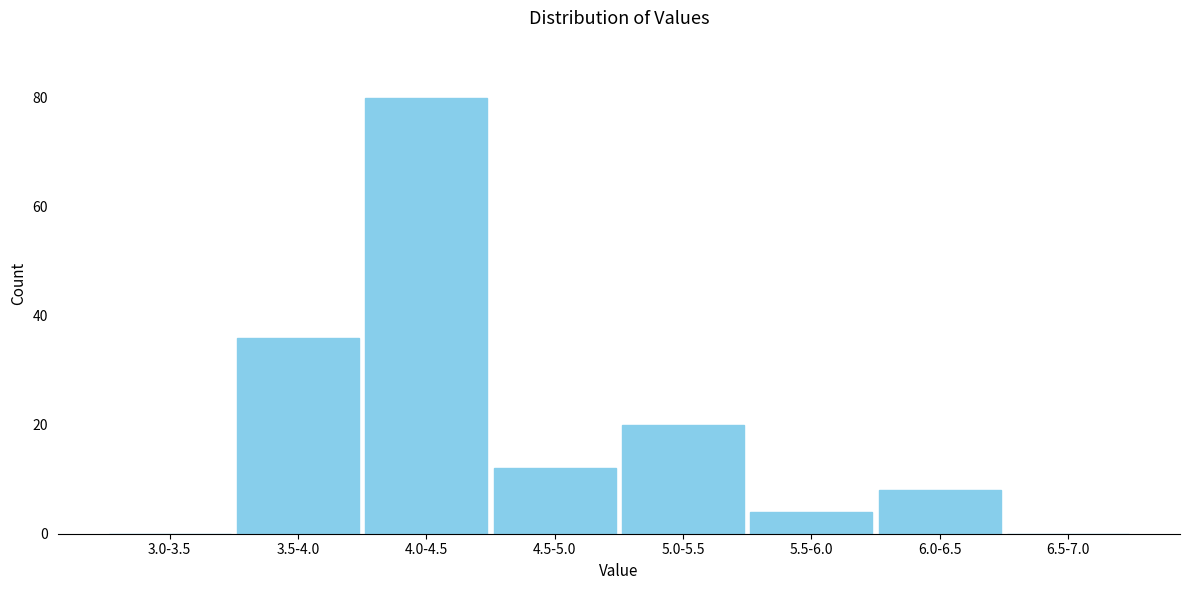

Reading right to left, what are all the values shown in this chart?

6.5-7.0=0	6.0-6.5=8	5.5-6.0=4	5.0-5.5=20	4.5-5.0=12	4.0-4.5=80	3.5-4.0=36	3.0-3.5=0